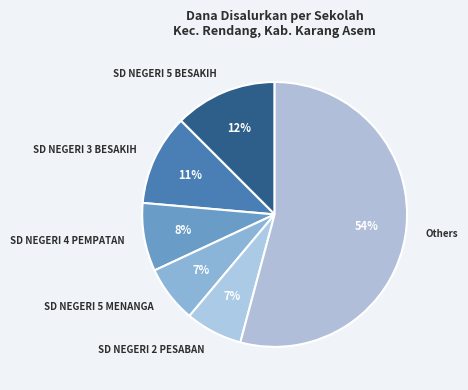

Does any single category account for the majority?

Yes